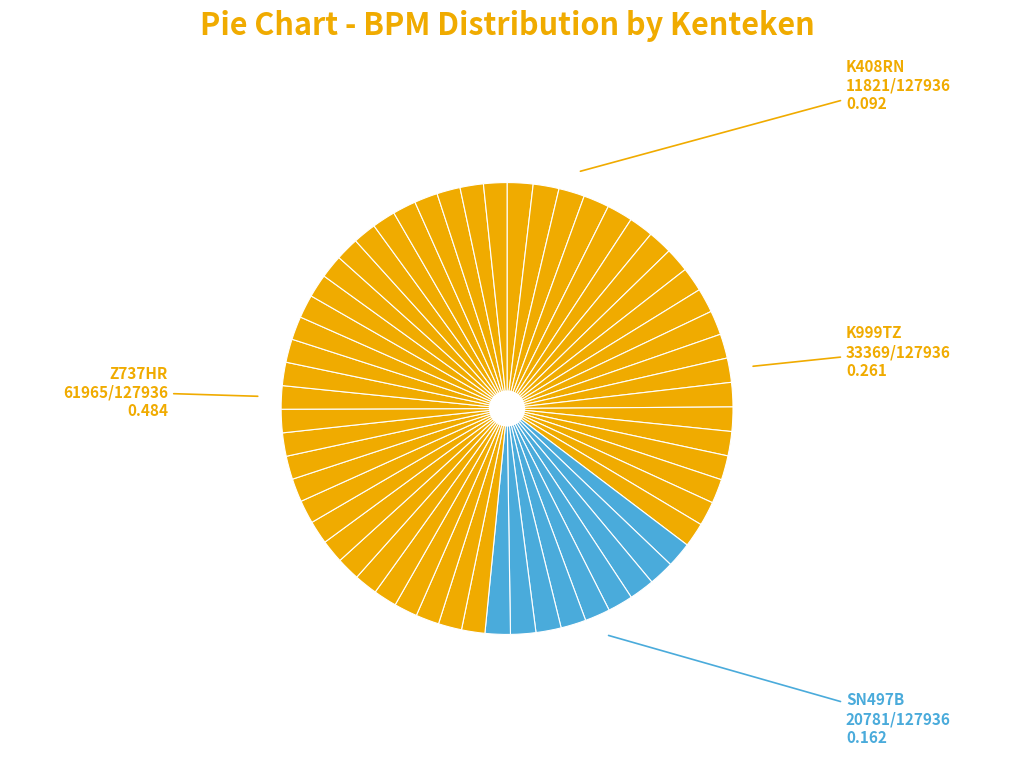

Rank the categories by value from lowest to highest.

K408RN, SN497B, K999TZ, Z737HR